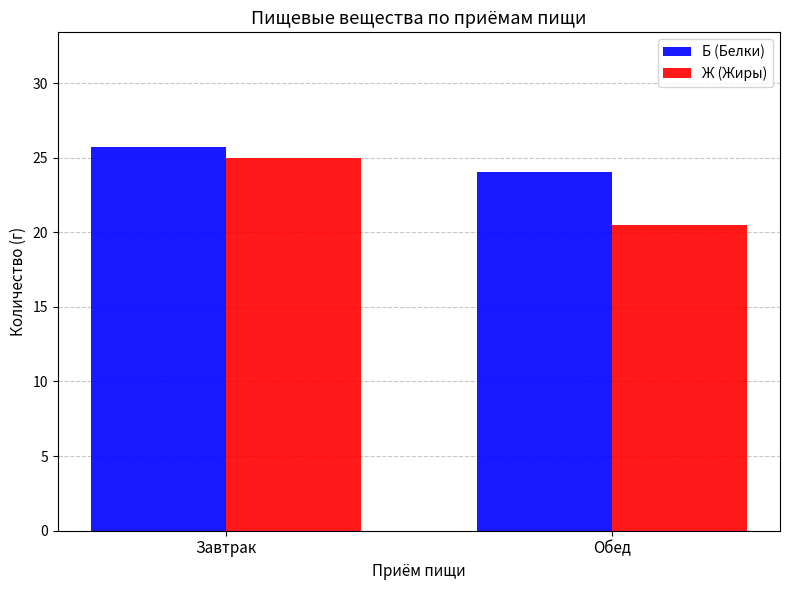

What is the total value across all series at Завтрак?

50.7